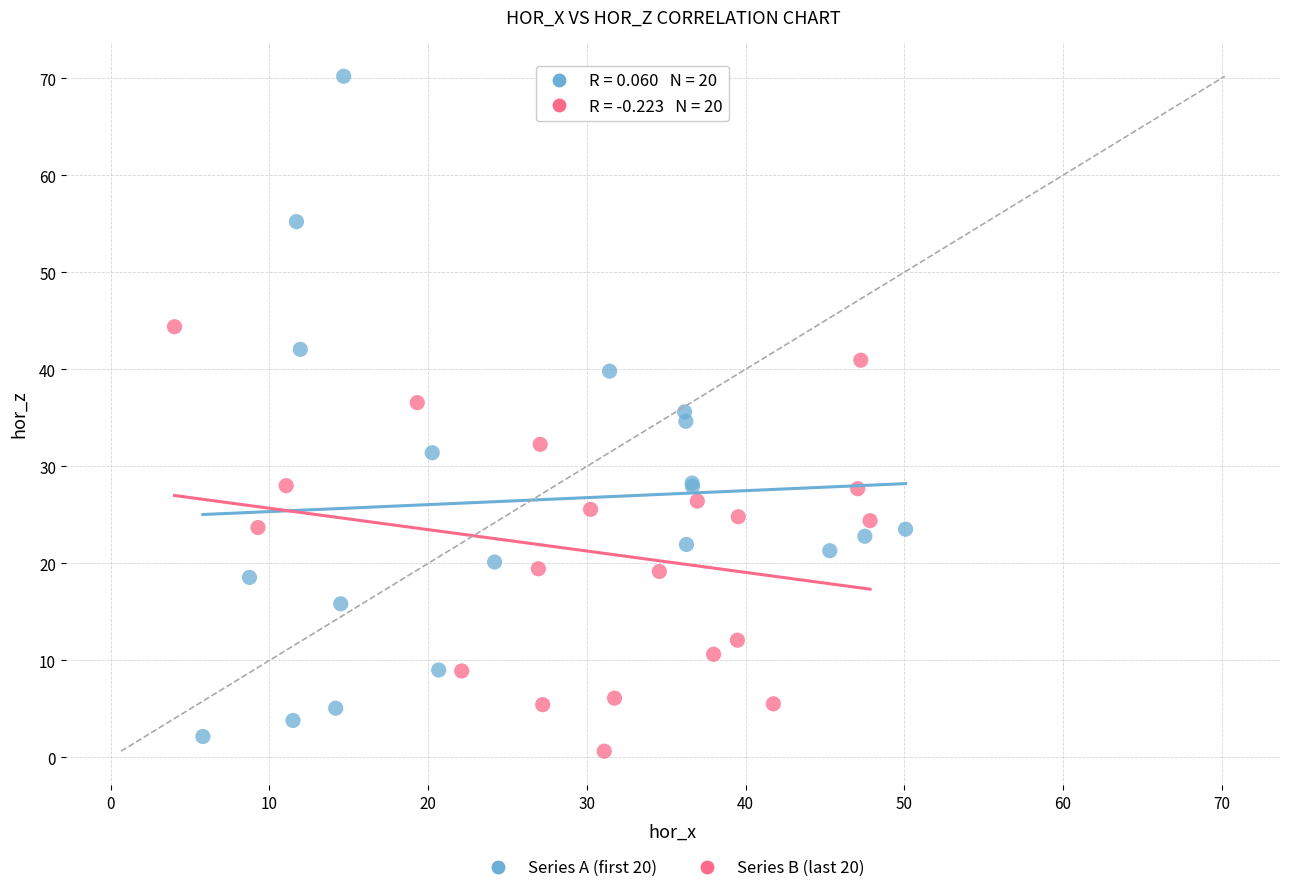

Which series has the largest Y range (max minus min)?

Series A (first 20)